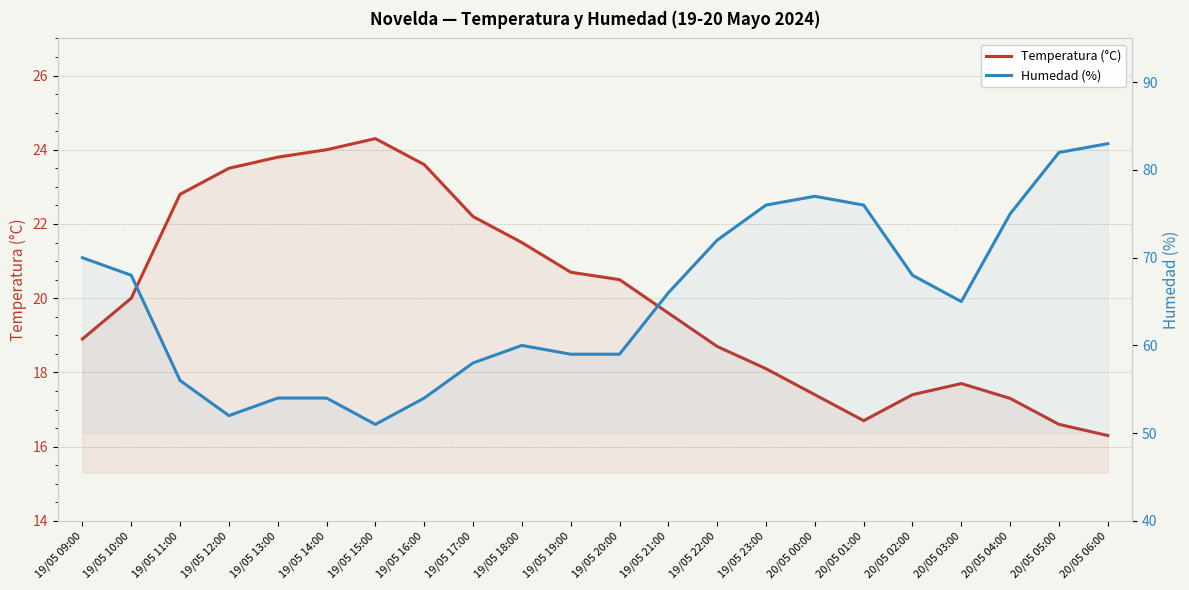

Between 19/05 13:00 and 20/05 05:00, which series saw the biggest shift?

Humedad (%)